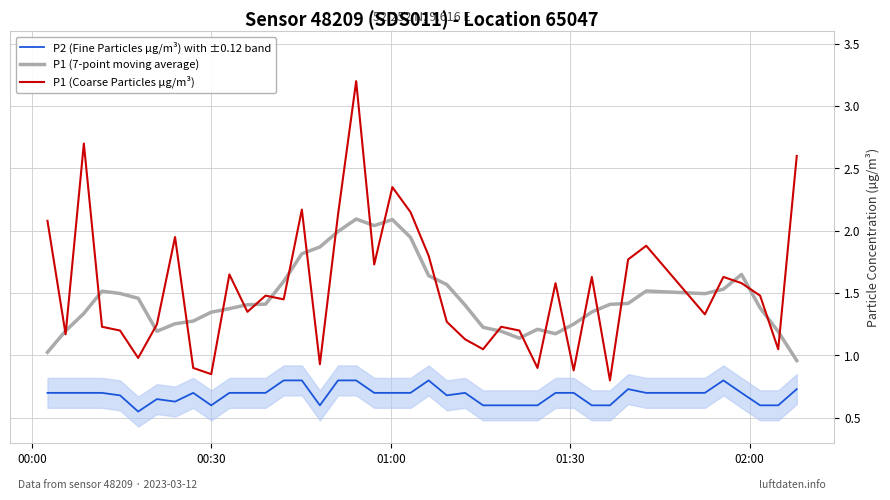

True or false: P2 (Fine Particles µg/m³) with ±0.12 band and P1 (7-point moving average) cross at least once.

False